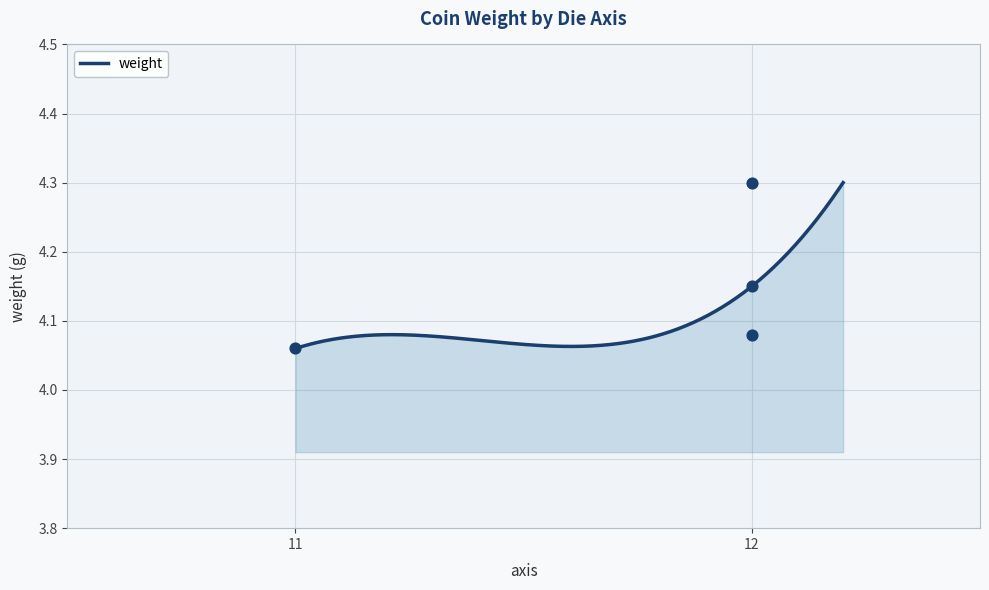

What is the change in value from 11 to 12?

+0.1